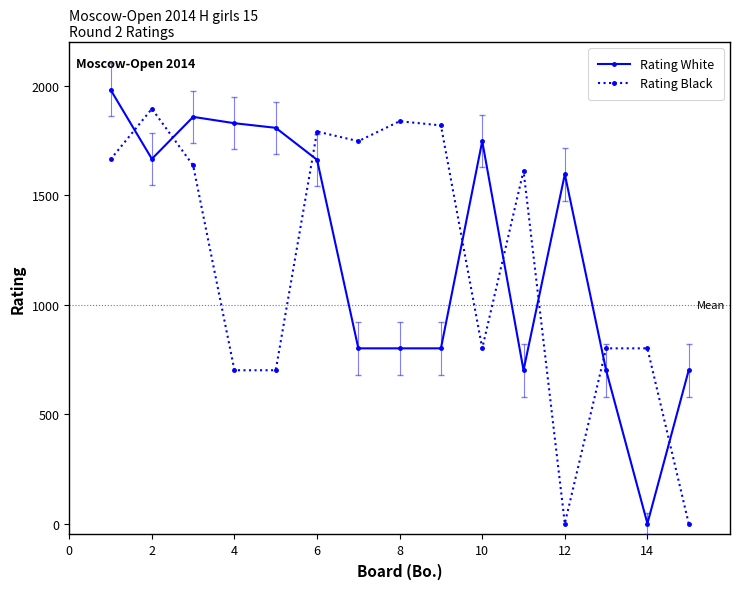

What is the maximum value shown in the chart?

1981